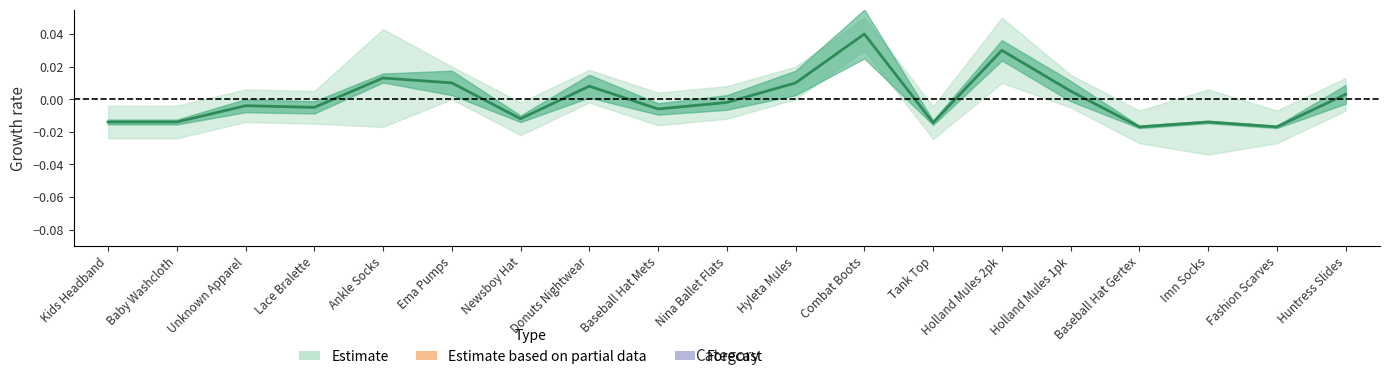

List the labels in order of value, smallest first.

Baseball Hat Gertex, Fashion Scarves, Tank Top, Kids Headband, Baby Washcloth, Imn Socks, Newsboy Hat, Baseball Hat Mets, Lace Bralette, Unknown Apparel, Nina Ballet Flats, Huntress Slides, Holland Mules 1pk, Donuts Nightwear, Ema Pumps, Hyleta Mules, Ankle Socks, Holland Mules 2pk, Combat Boots